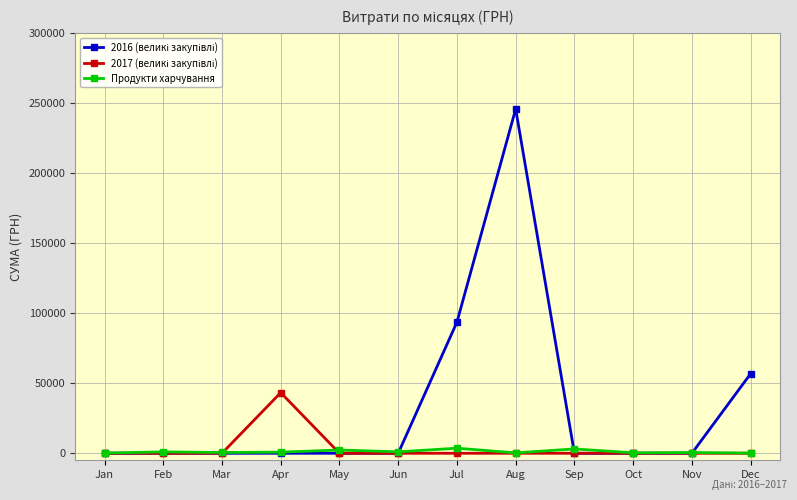

Which category has the highest value across all series?

Aug